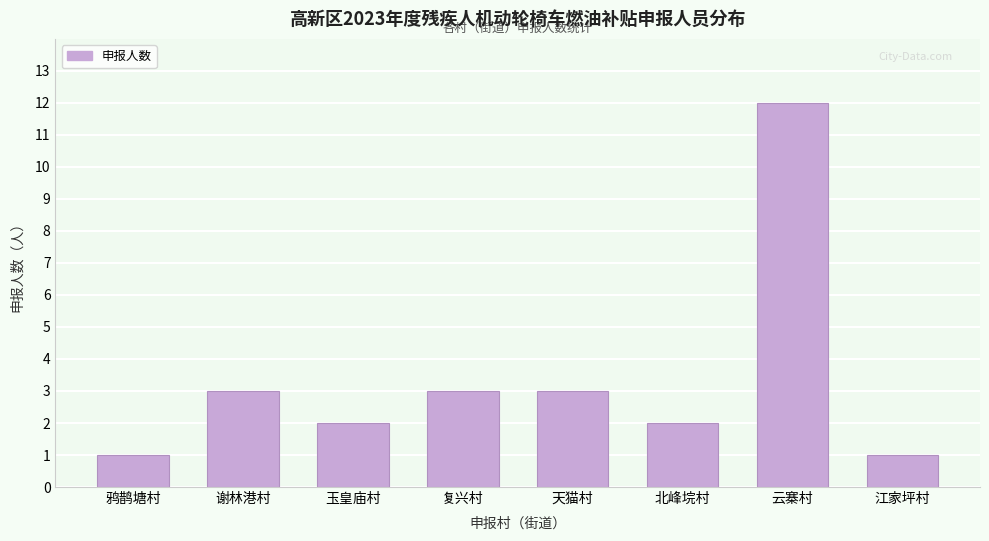

Reading left to right, transcribe all the data shown in this chart.

1	3	2	3	3	2	12	1